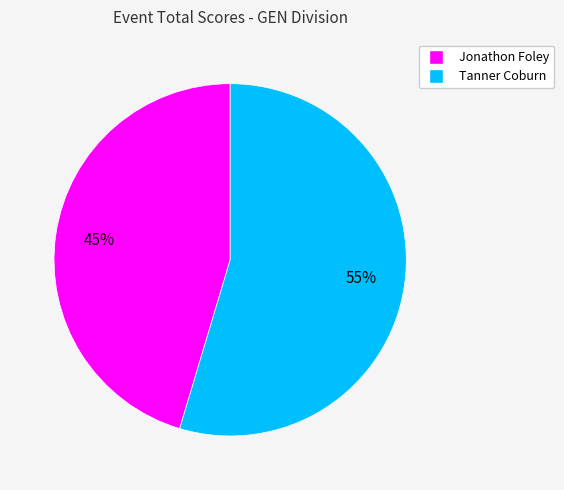

Which slice is the smallest?

Jonathon Foley